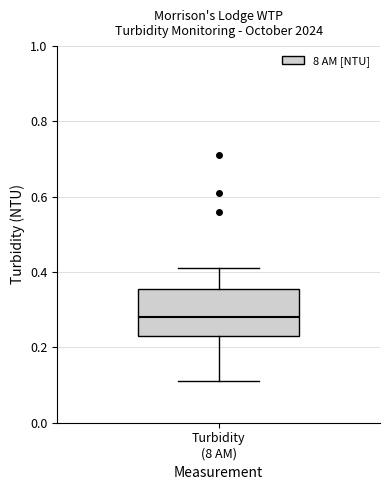

Where is the upper edge of the box for Turbidity (8 AM) on the y-axis? The values are not printed on the chart, so give them approximately, as read against the axis.

0.36